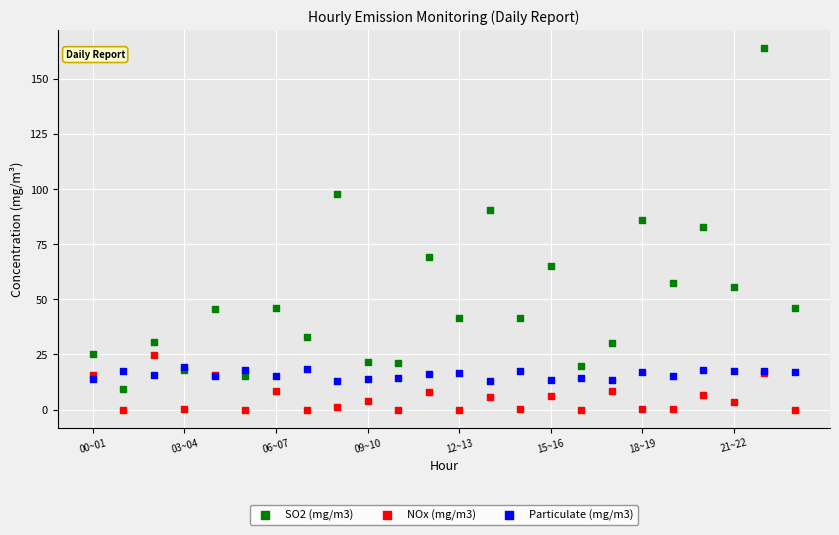

What are all the series names shown in the legend?

SO2 (mg/m3), NOx (mg/m3), Particulate (mg/m3)